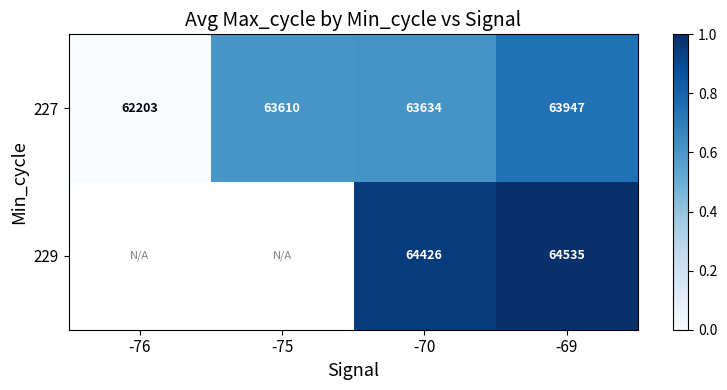

What is the difference between the 227 values at -69 and -76?

1744